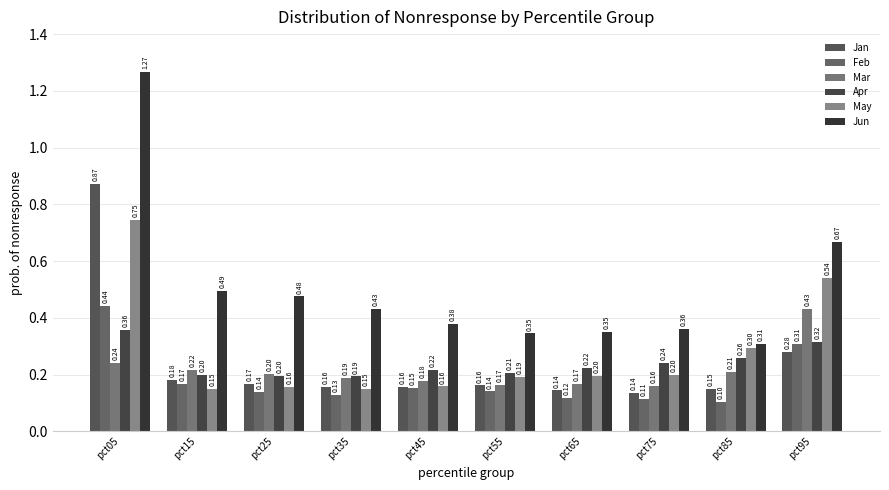

Which label corresponds to the largest value in the chart?

pct05